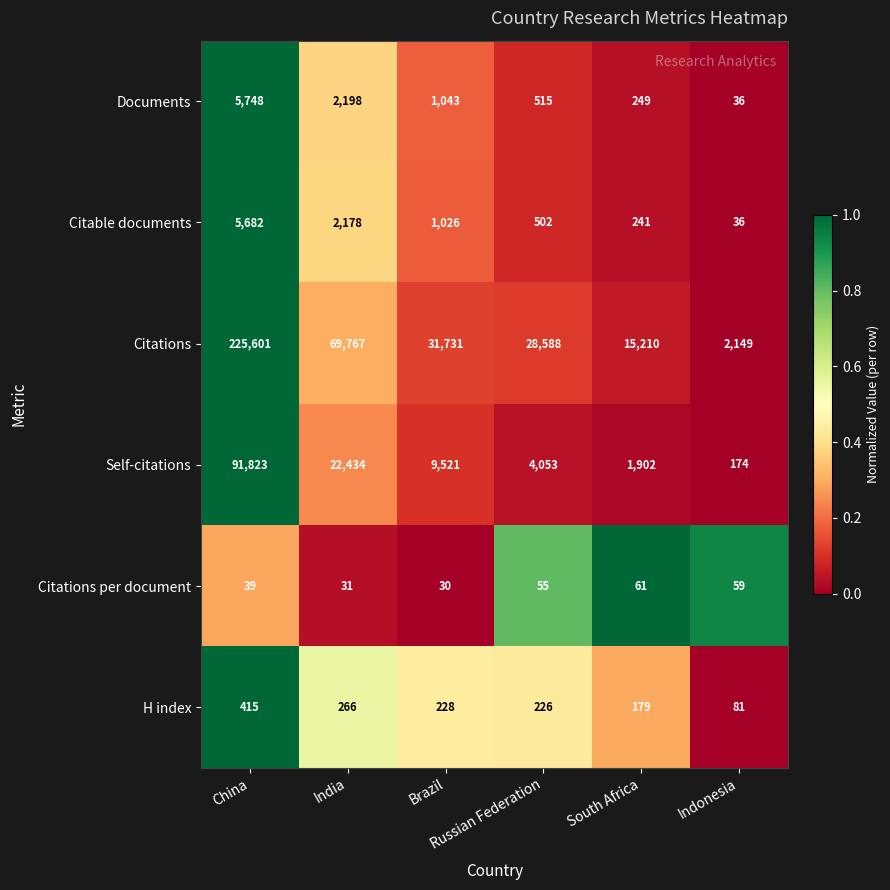

Which series changed the most between China and Brazil?

Citations